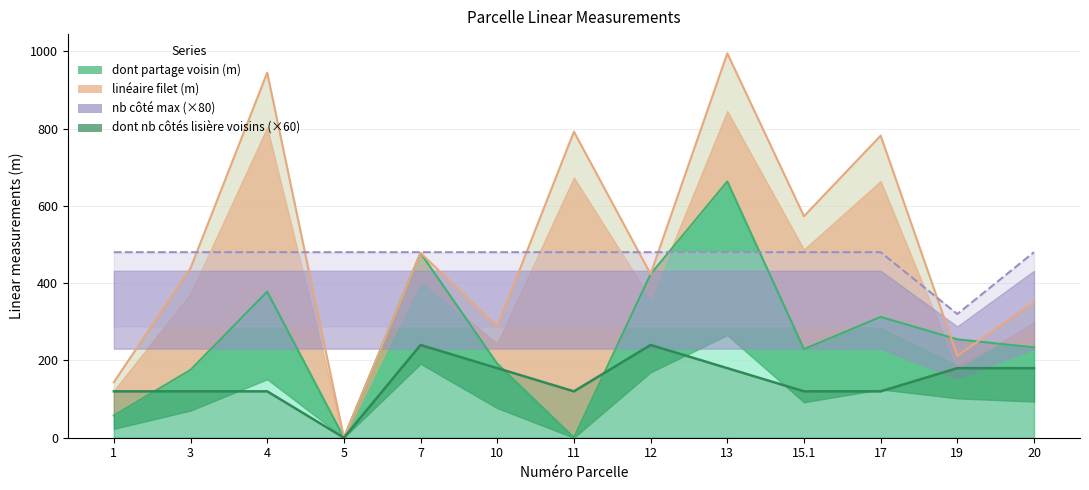

What value does the data have at 10, to the nearest 10?

180